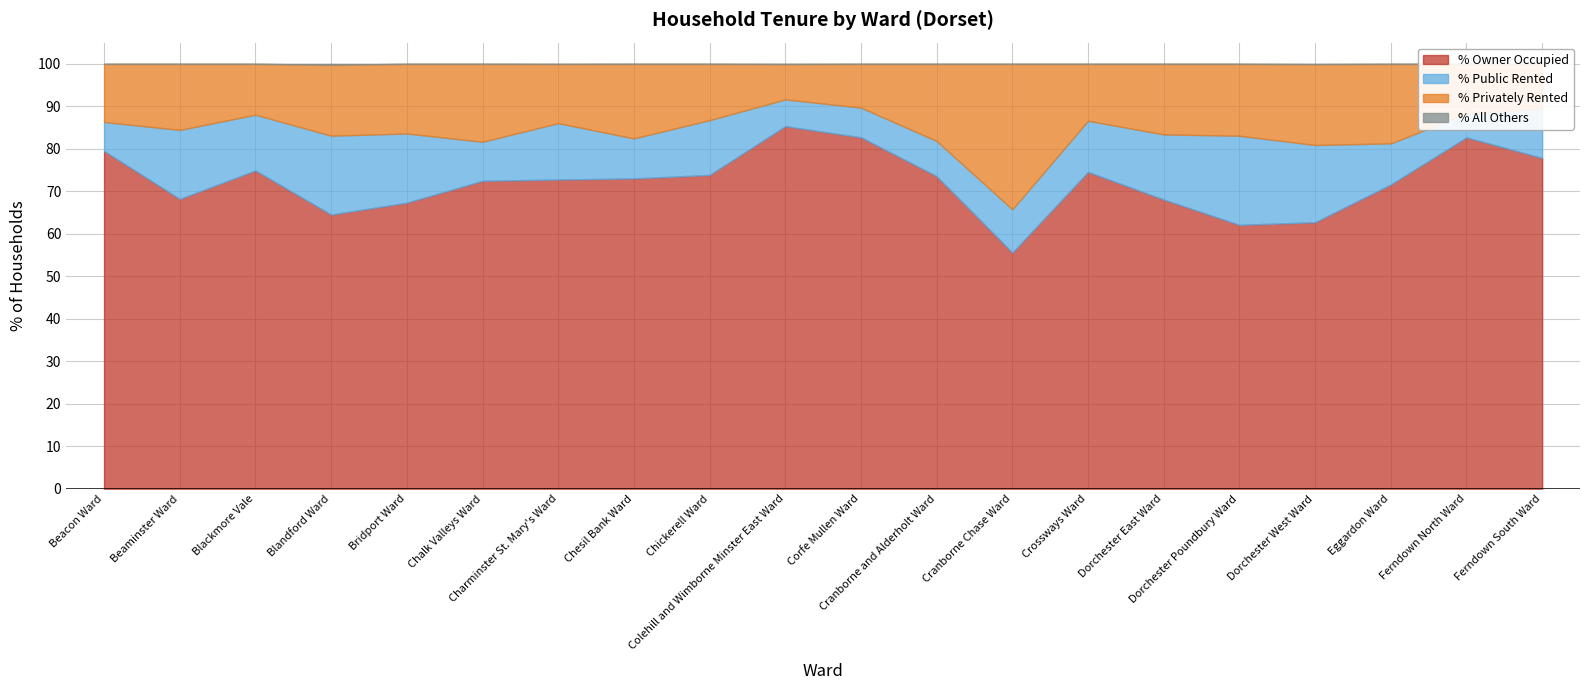

What is the value of the % Public Rented point at the 13th from the left?

10.2